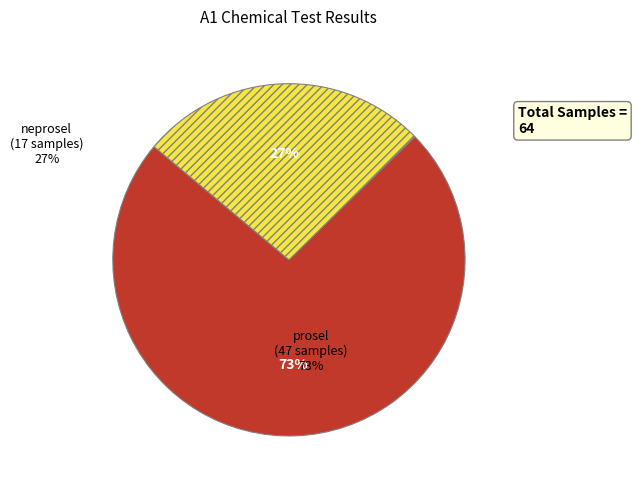

To the nearest percent, what percentage of the pie is prosel?

73%